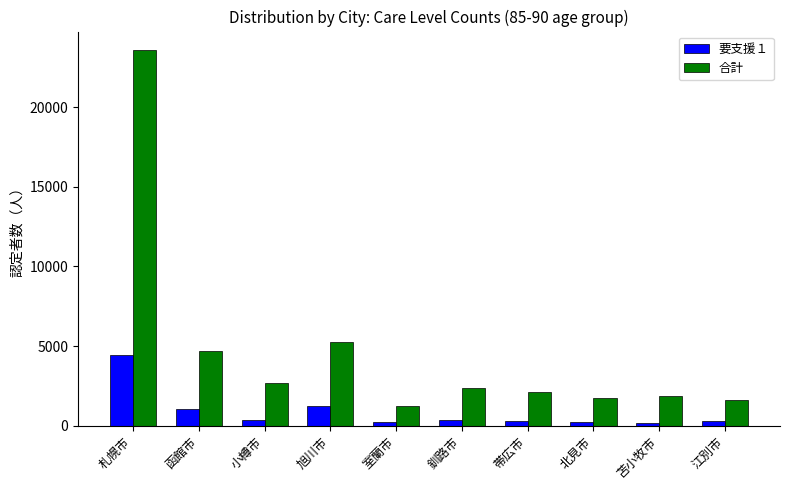

What is the sum of the 合計 values at 江別市 and 旭川市?

6851